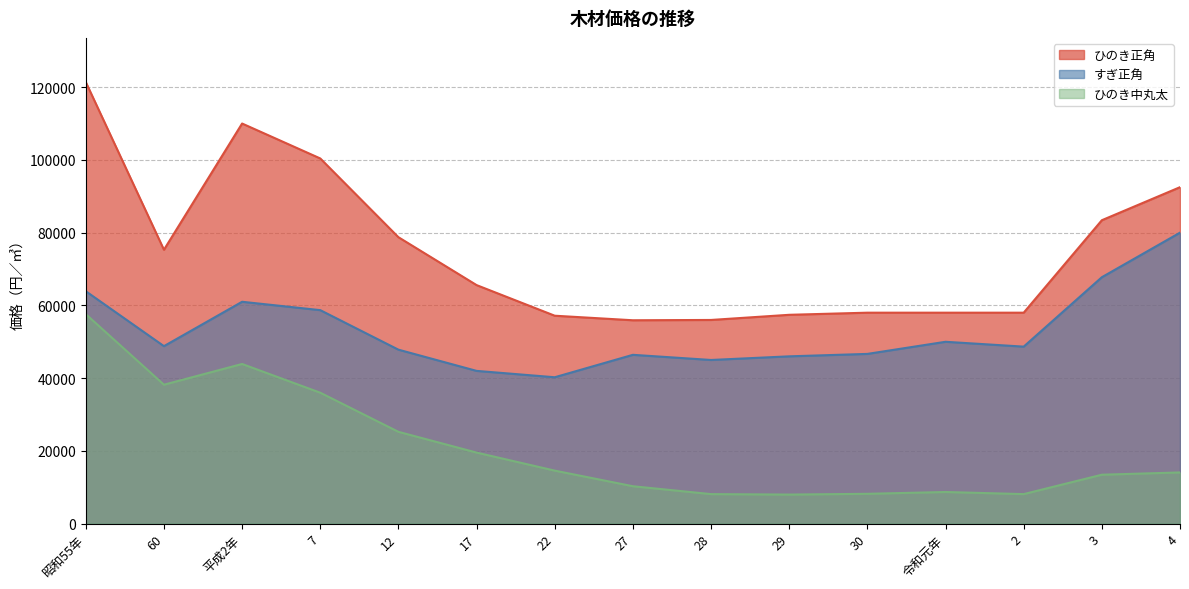

Rank the series by their maximum value, from highest to lowest.

ひのき正角, すぎ正角, ひのき中丸太